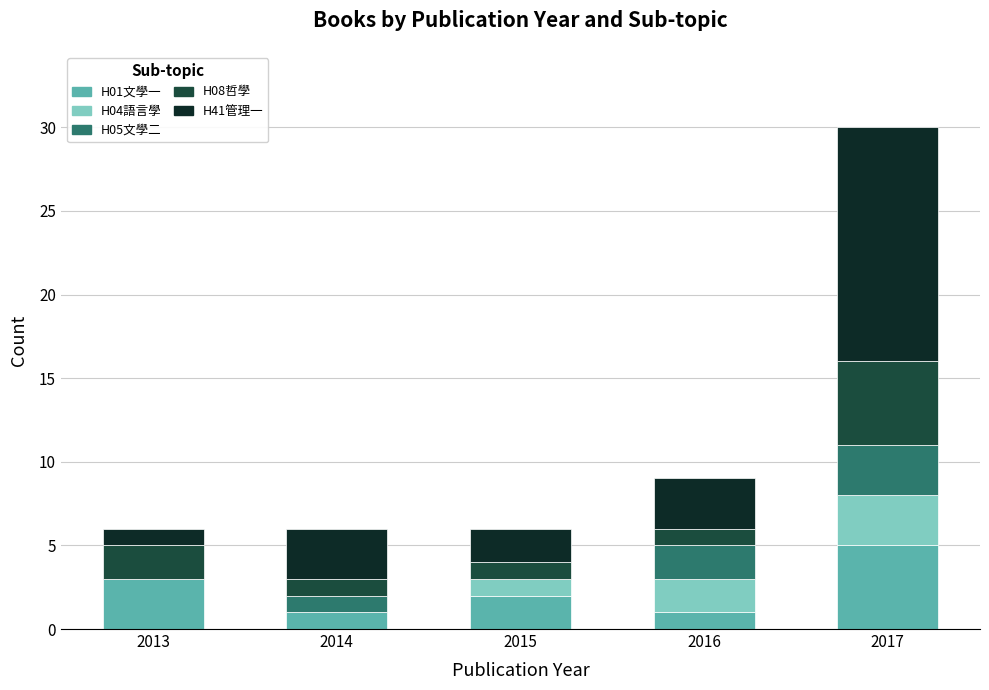

How many distinct data groups are displayed?

5